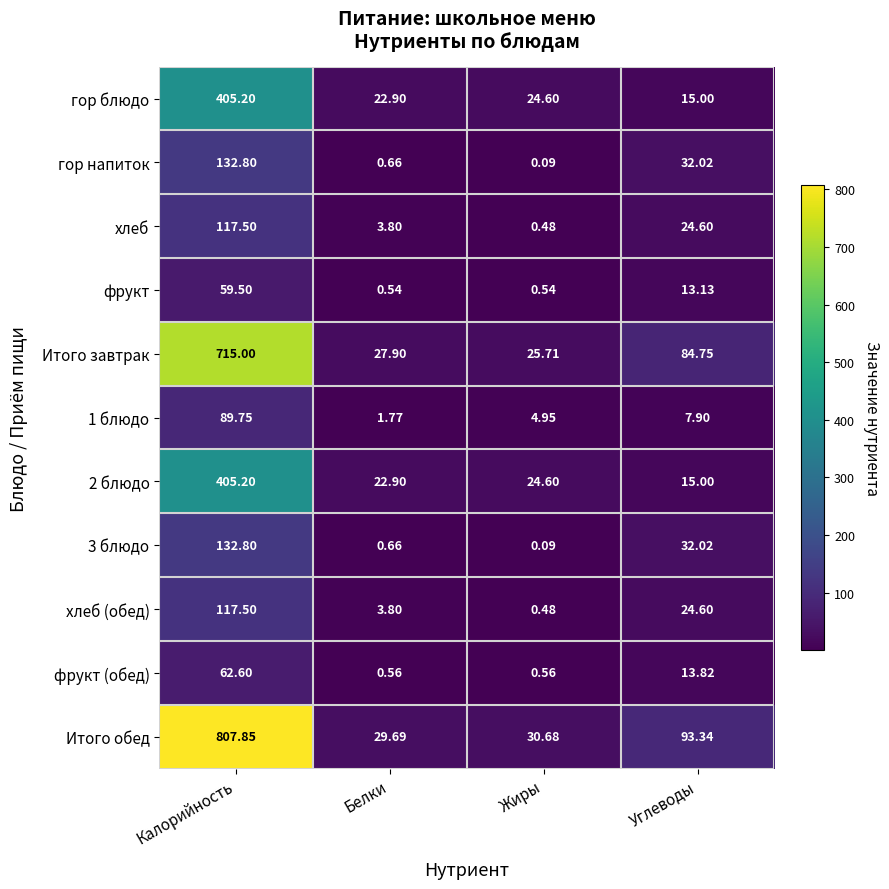

Between Белки and Углеводы, which series saw the biggest shift?

Итого обед